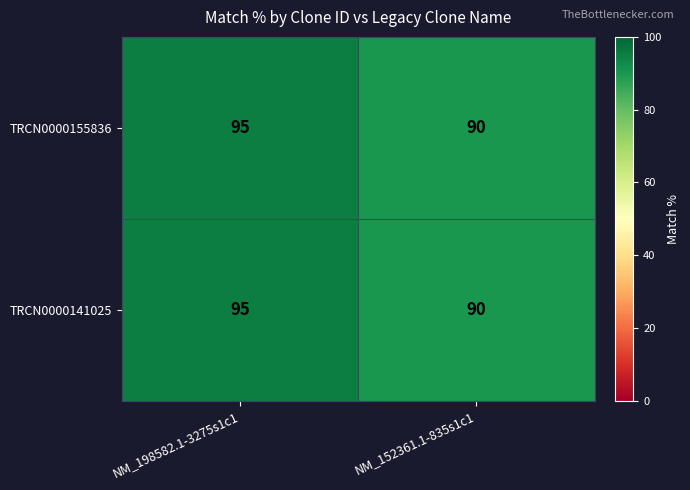

At which category does the chart reach its minimum across all series?

NM_152361.1-835s1c1